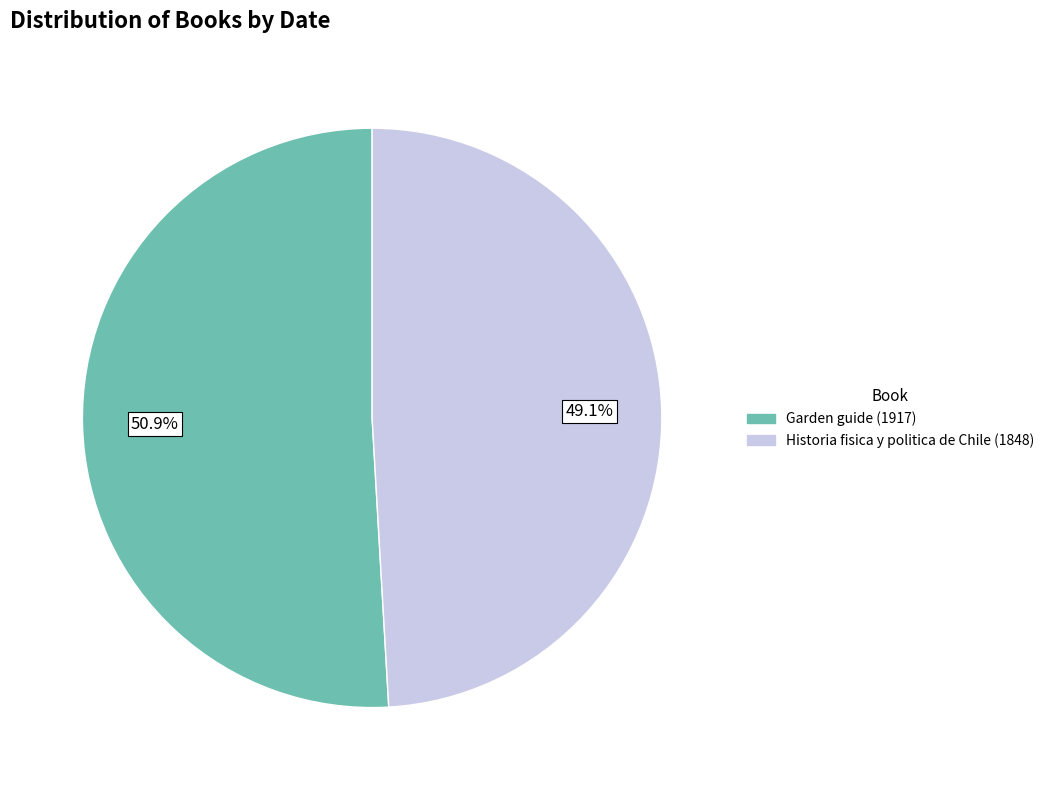

How many slices are in this pie chart?

2